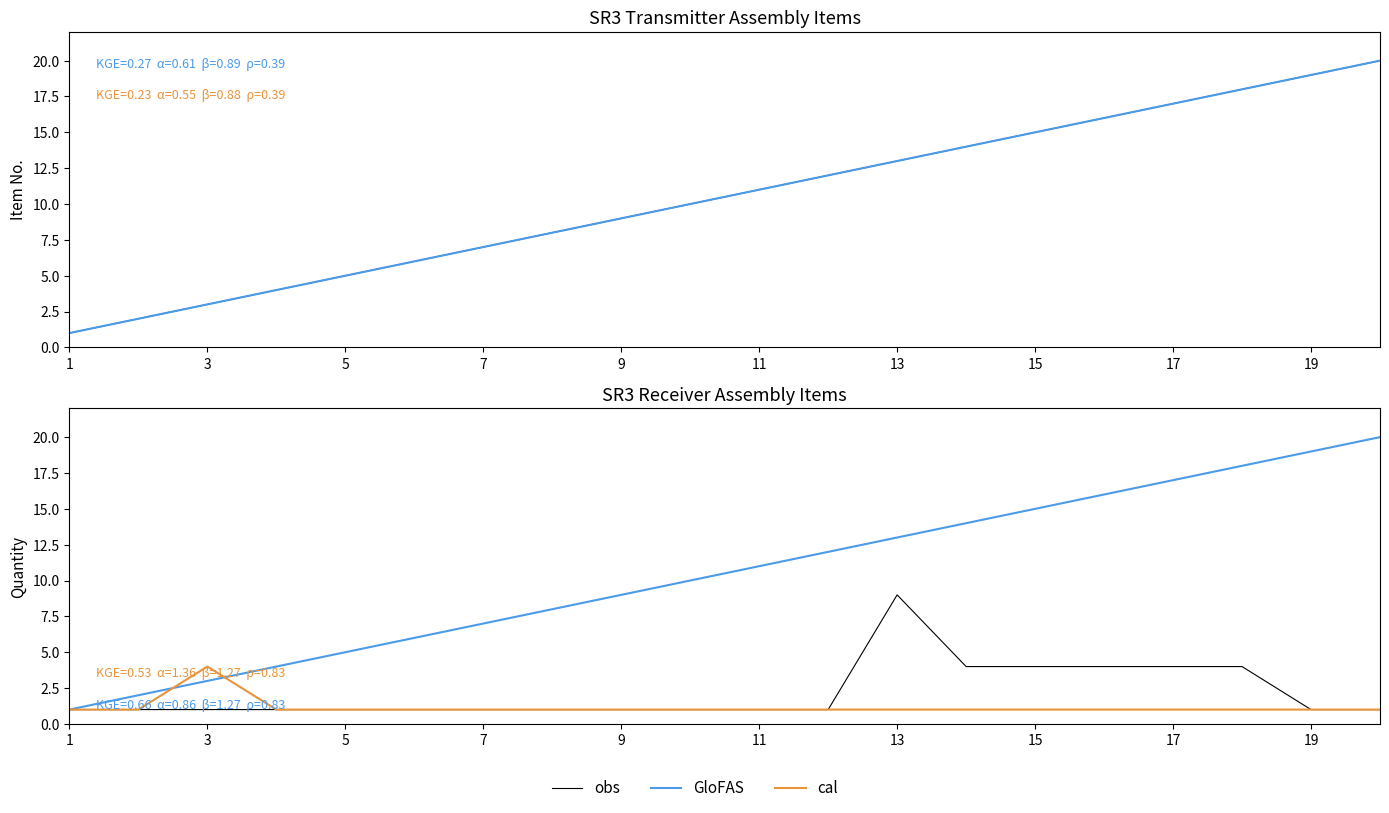

Rank the series by their maximum value, from lowest to highest.

cal, obs, GloFAS